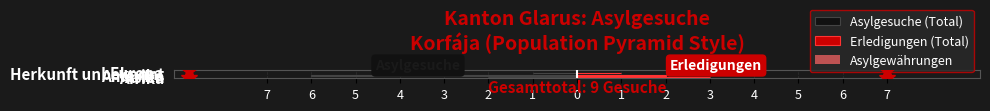

Count the Asylgesuche (Total) values in the range -2 to 0.

4